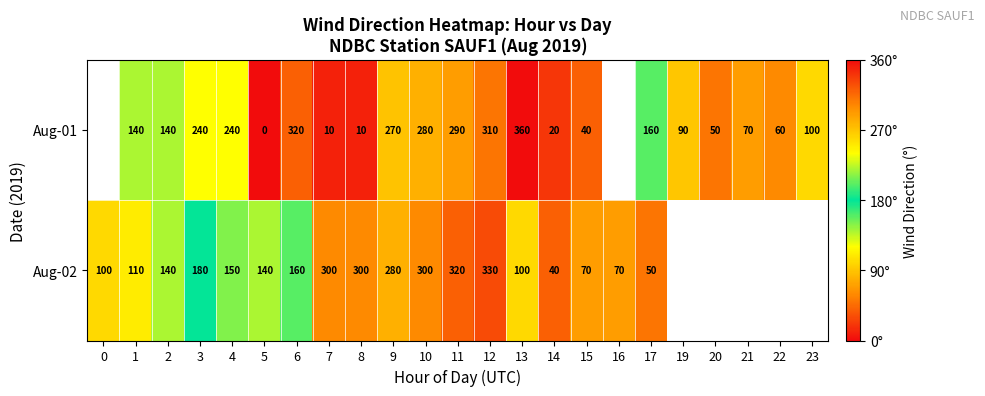

The Aug-02 series shows 40.2 at 6. True or false?

False